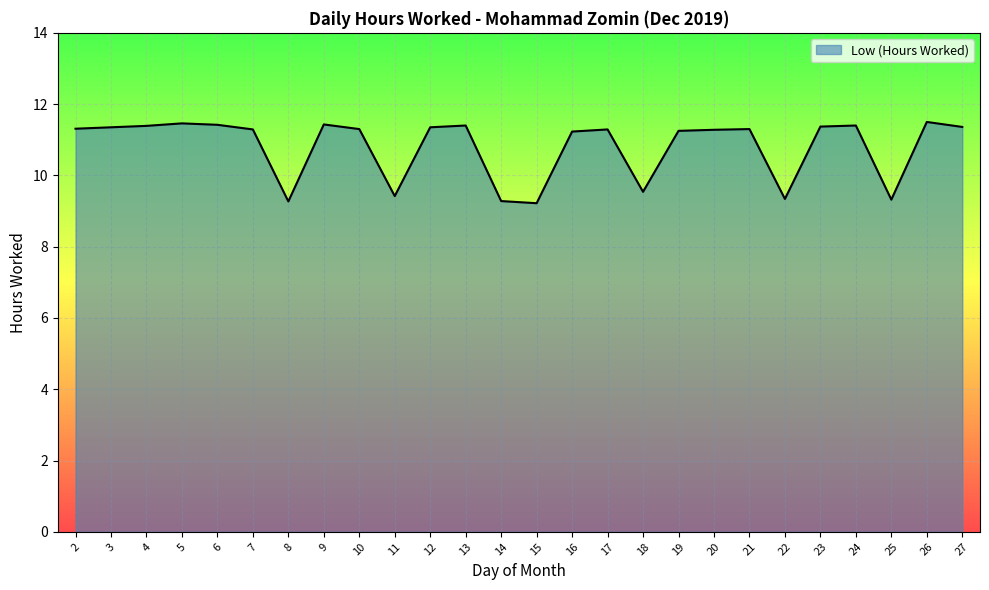

What is the change in value from 6 to 16?

-0.2